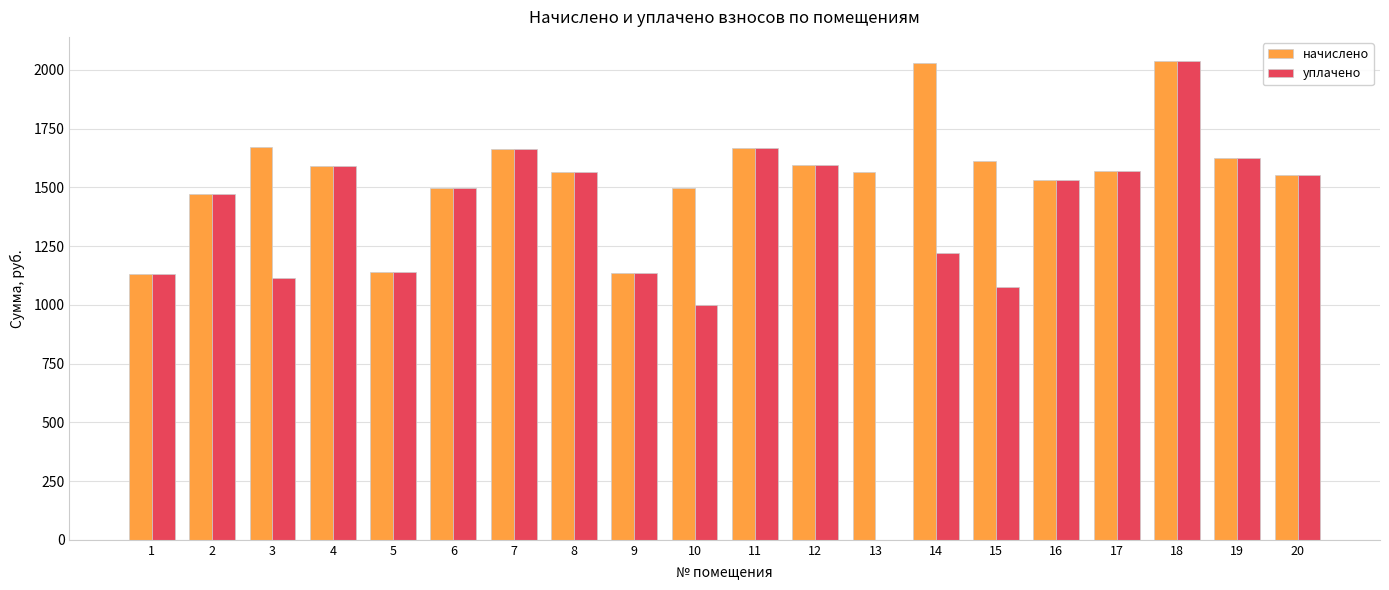

Which series has the largest total across all categories?

начислено